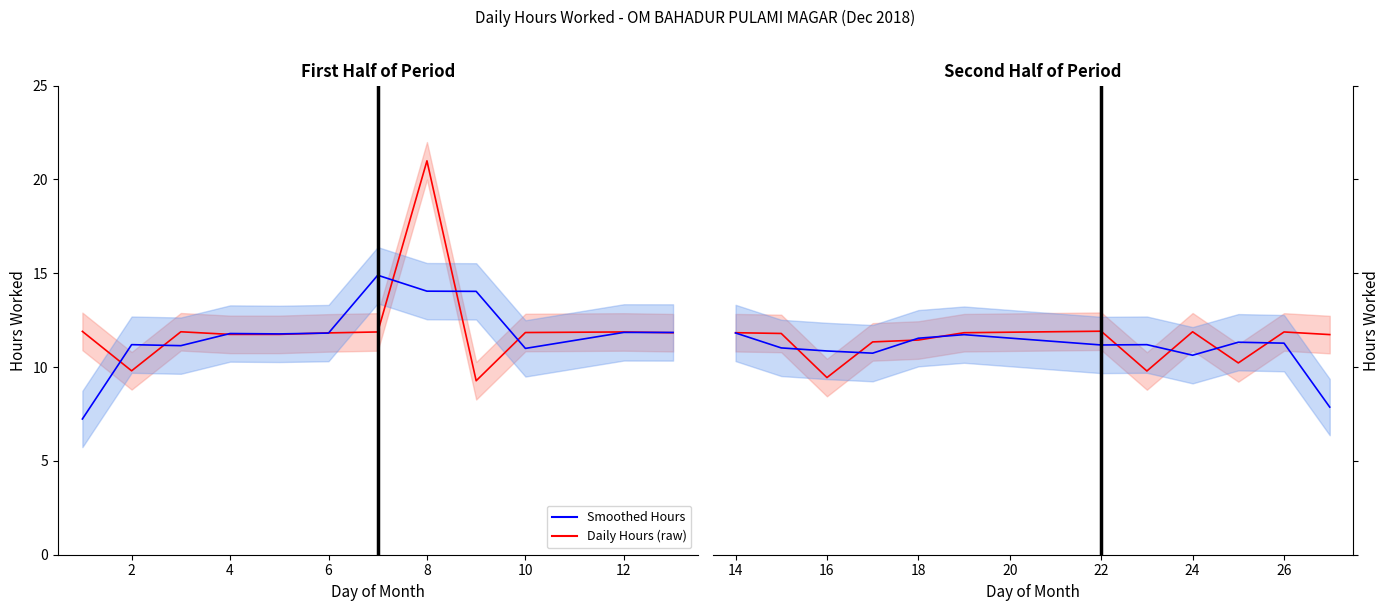

Is it true that Daily Hours (raw) equals 3.2 at 18?

False